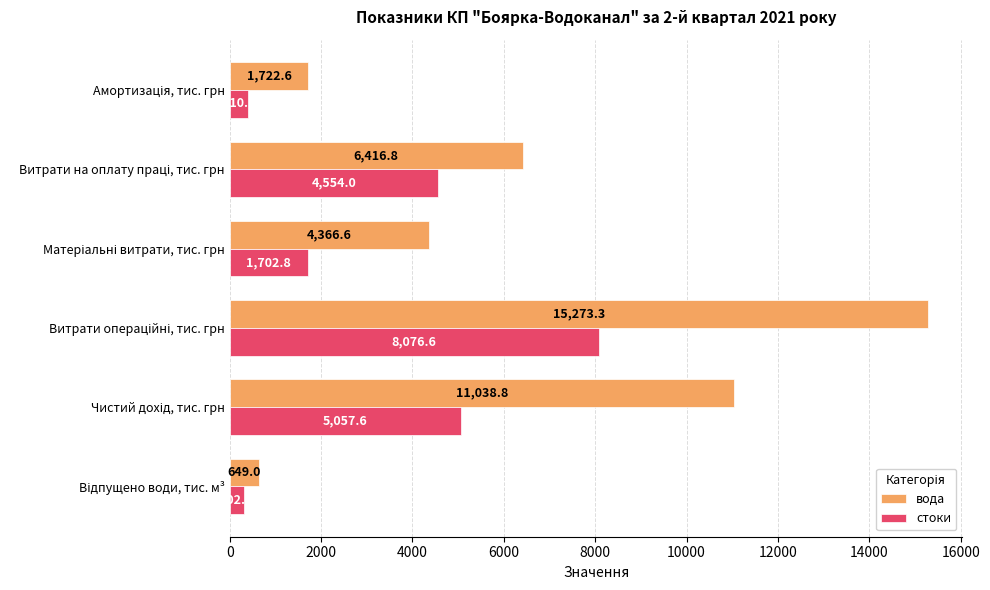

What is the lowest value of the стоки series?

302.7